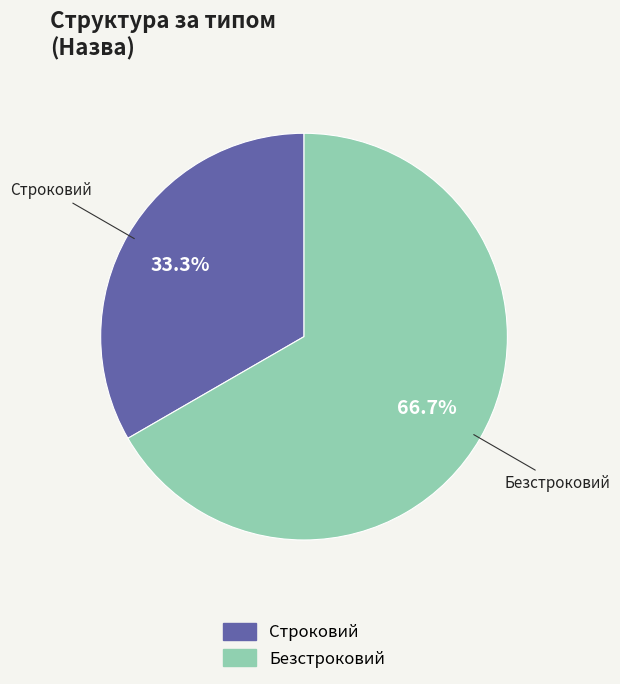

What percentage is NOT represented by Безстроковий?

33.3%